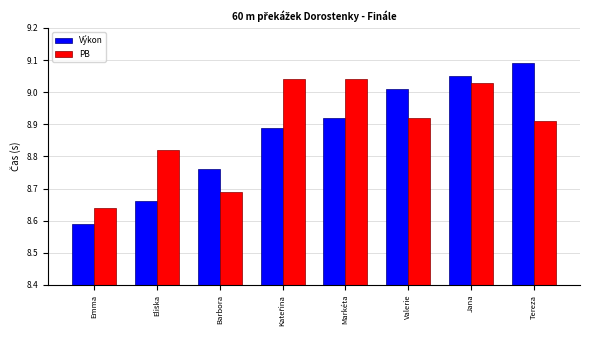

True or false: Výkon has a value of 4.4 at Jana.

False